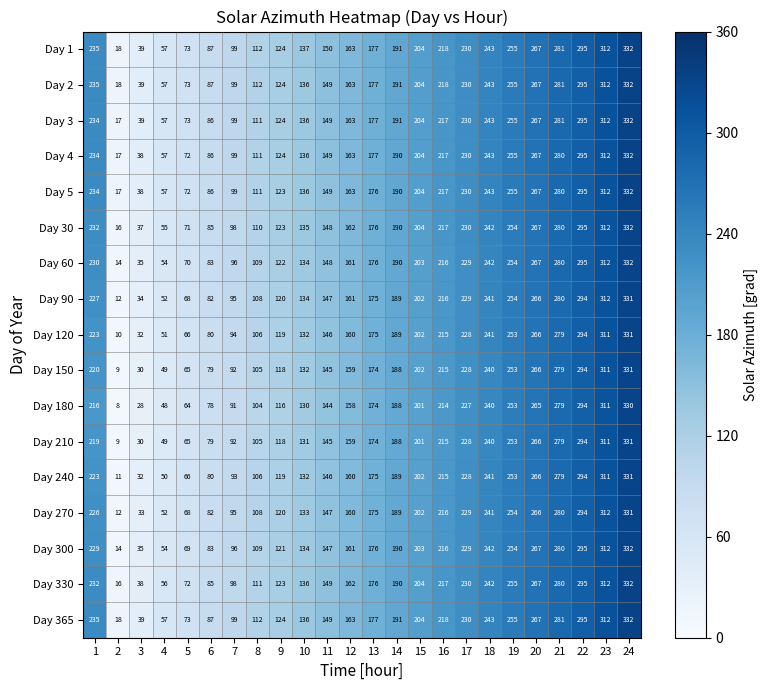

The value of Day 150 at 14 is 188. True or false?

True